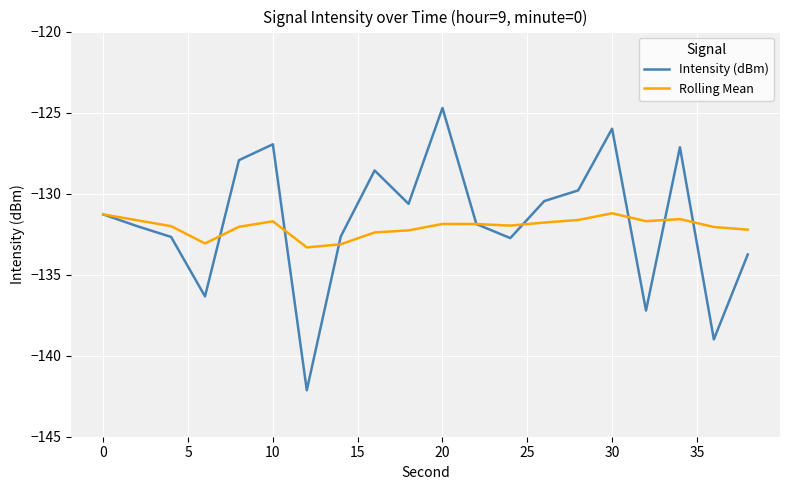

Which series has the largest range (max minus min)?

Intensity (dBm)